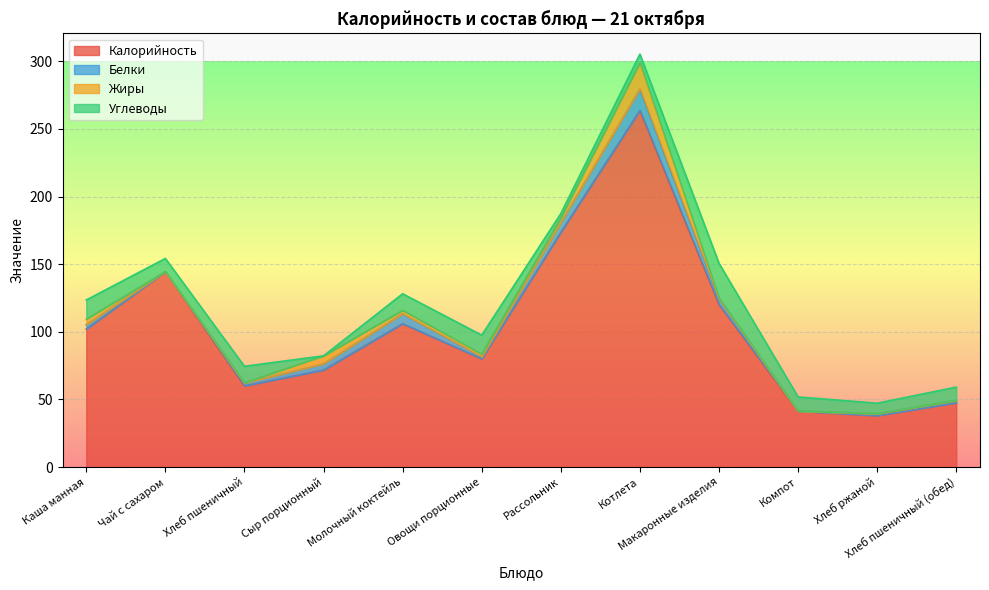

The Калорийность series shows 144.4 at Чай с сахаром. True or false?

True